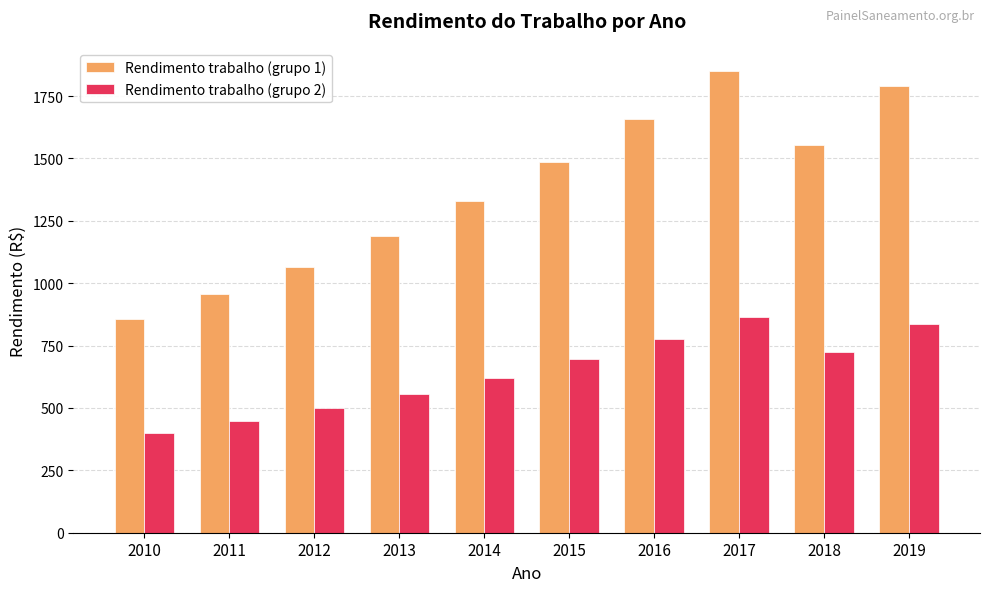

Is it true that Rendimento trabalho (grupo 2) equals 259.5 at 2011?

False